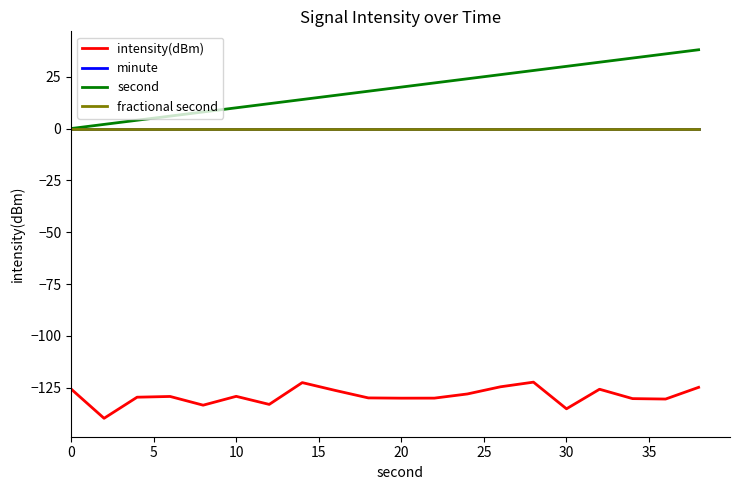

How many lines are shown in the chart?

4